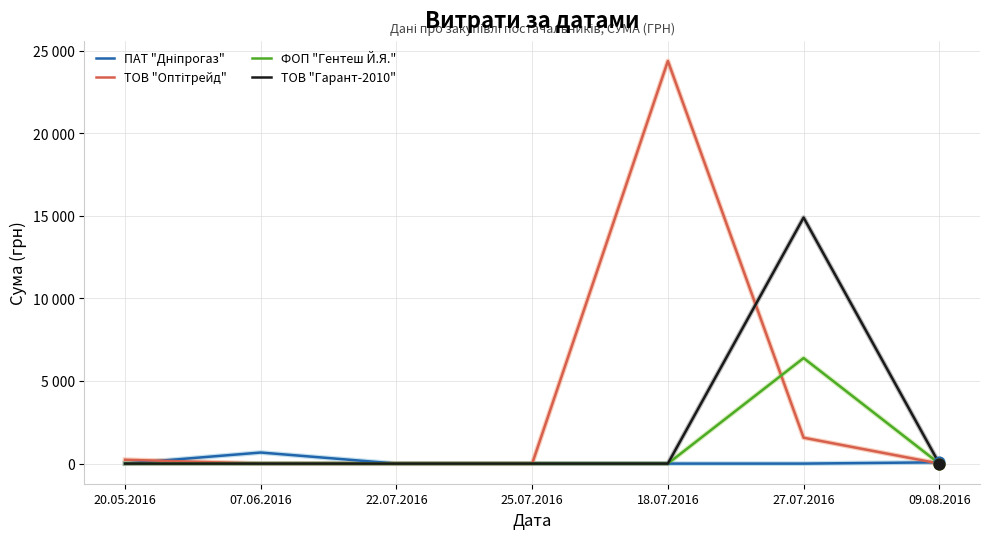

Does the chart have visible grid lines?

Yes